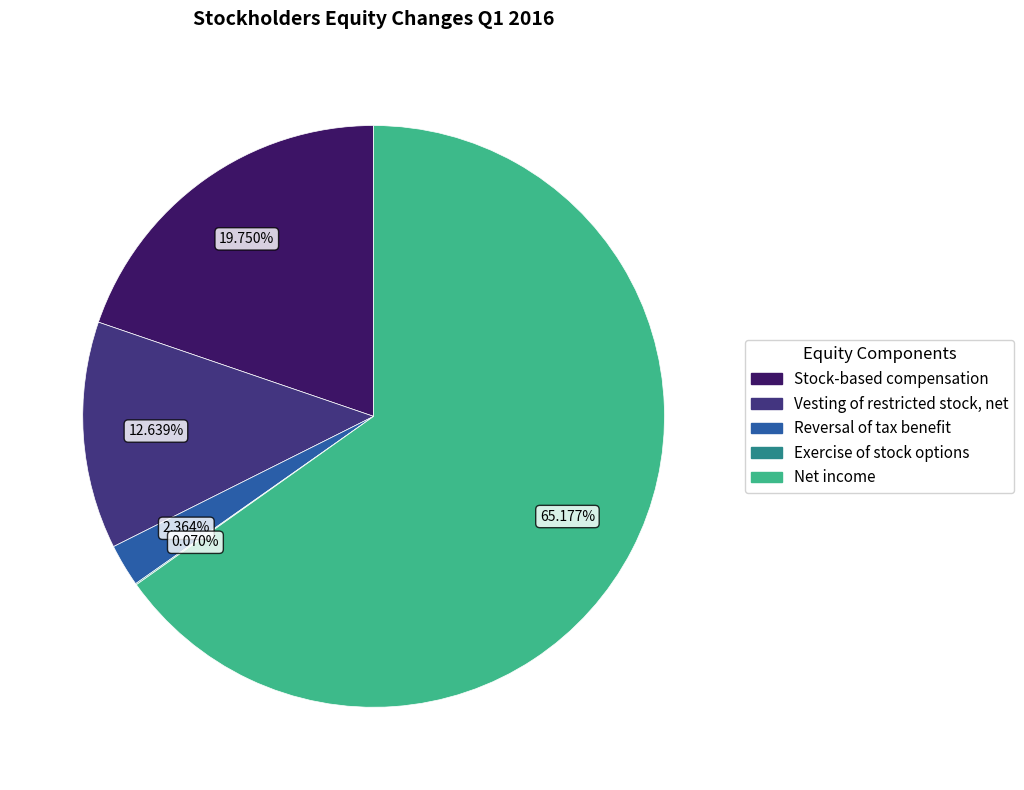

What is the largest slice in the pie chart?

Net income